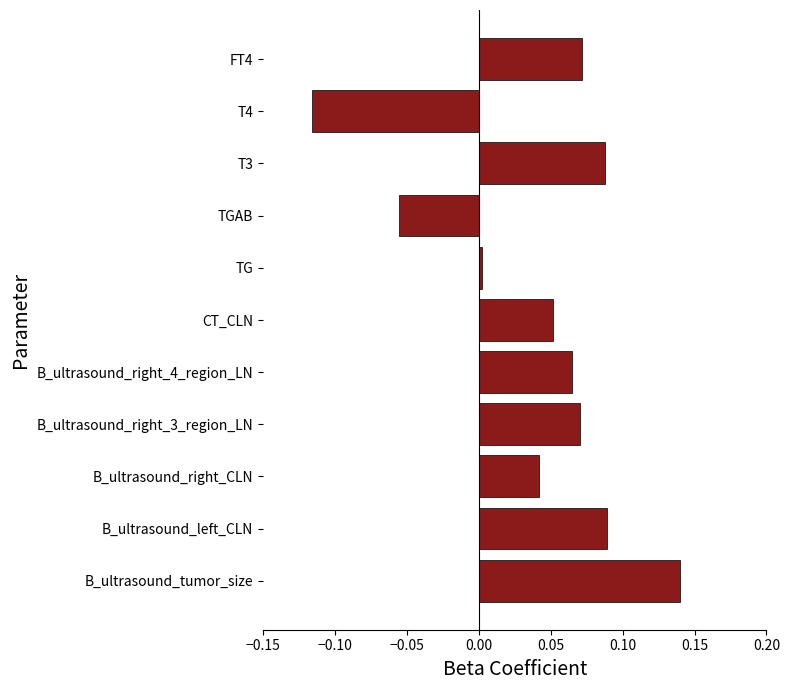

The chart shows a value of 0.0 at B_ultrasound_right_CLN. True or false?

True